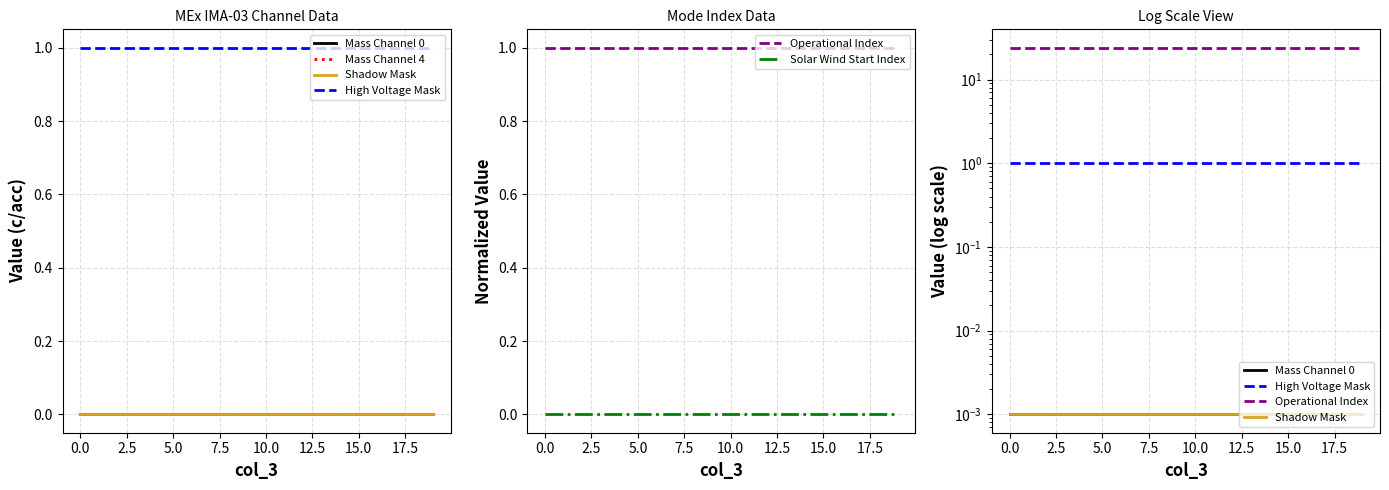

Which series has the largest total across all categories?

Operational Index